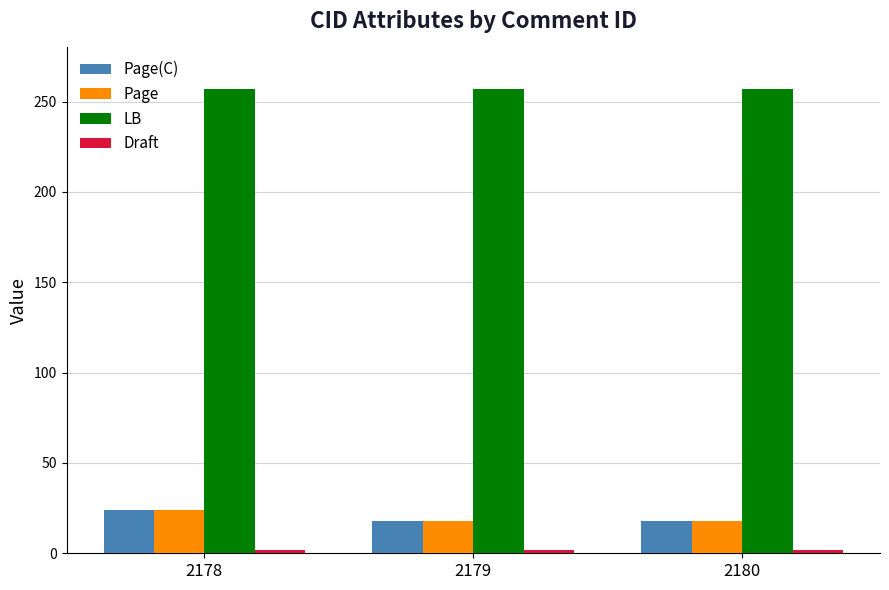

What is the spread (max minus min) of values at 2179?

255